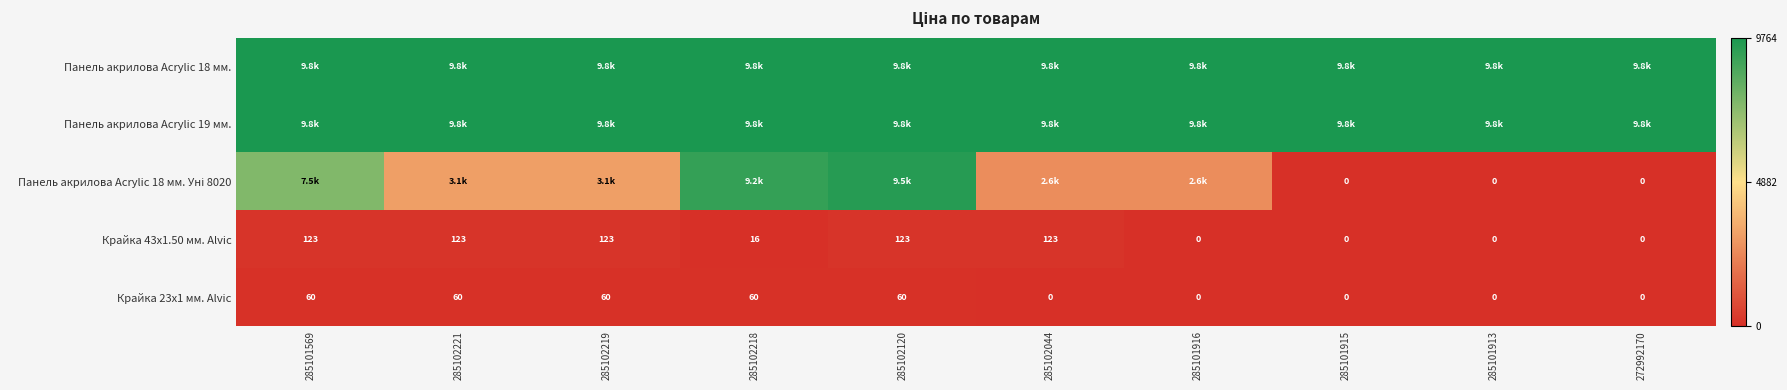

At how many categories does at least one series exceed 3701?

10